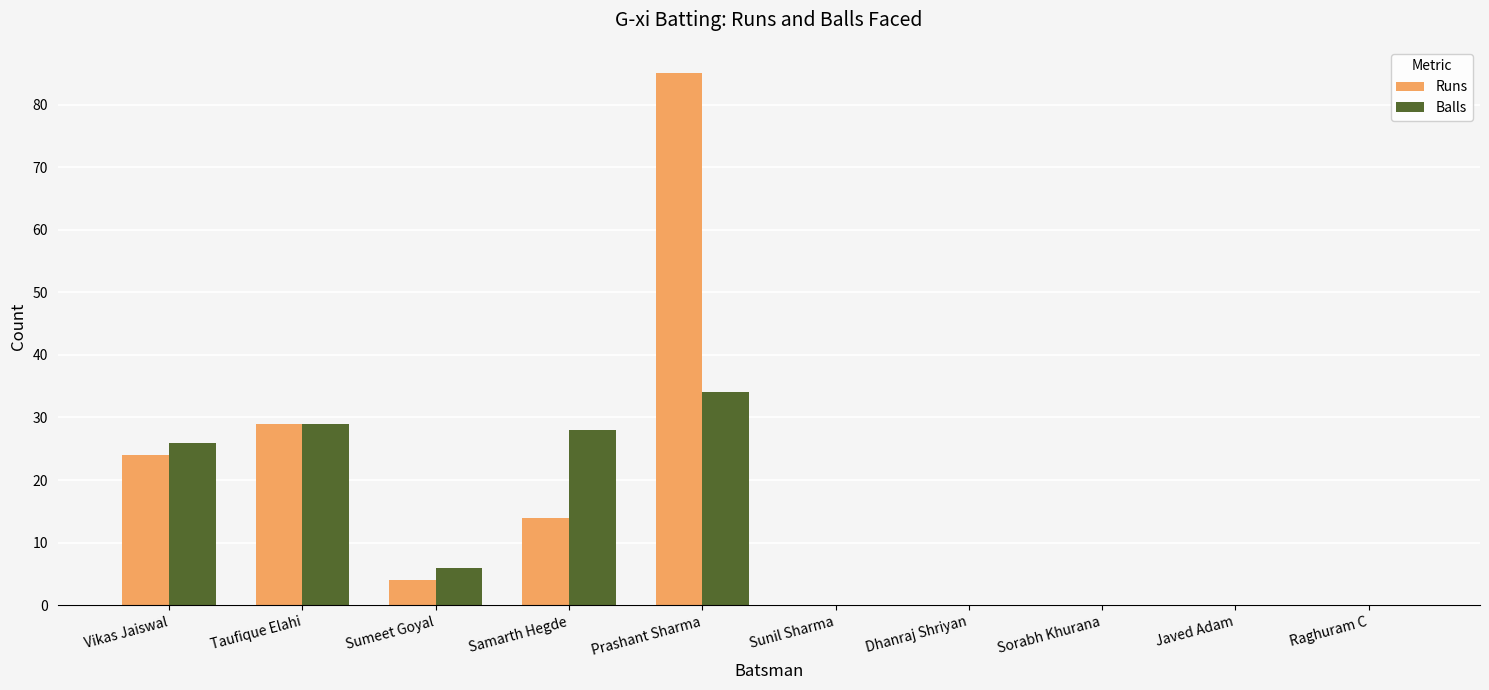

Are the bars grouped side by side (vs. stacked)?

Yes